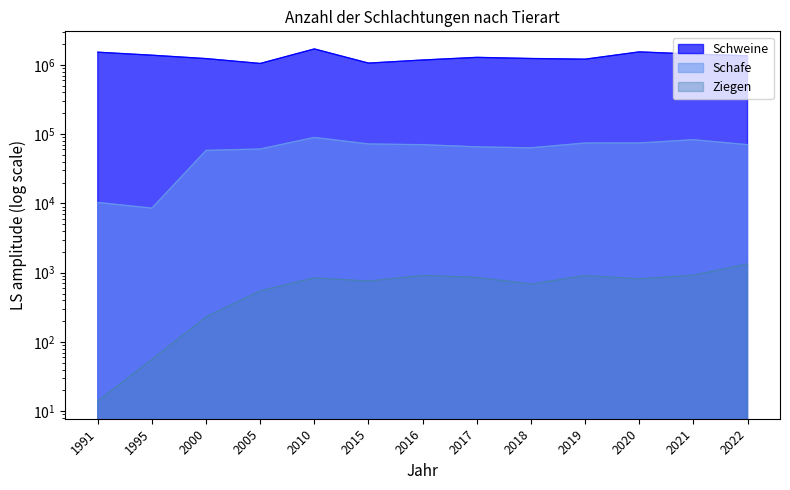

Is it true that Schafe equals 13401 at 2018?

False